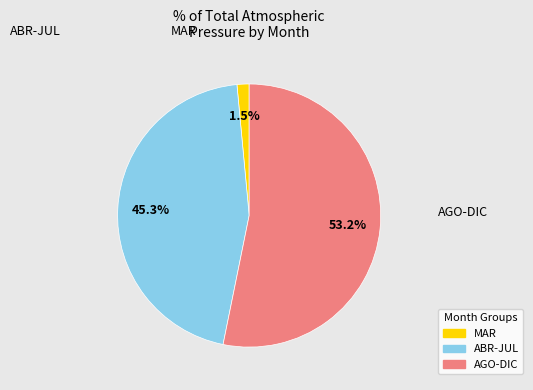

Is there a majority slice in this chart?

Yes